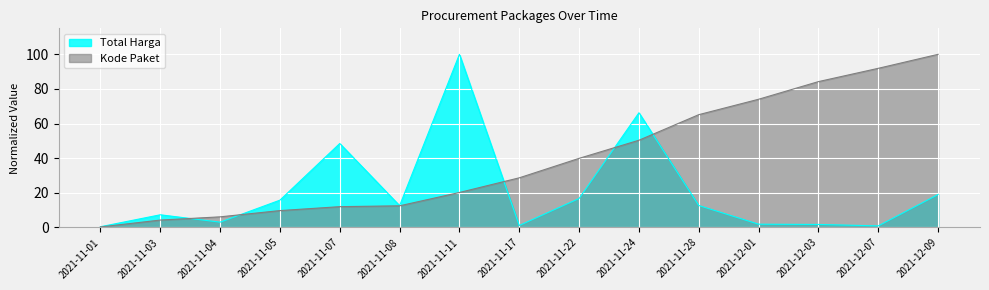

What is the sum of the Kode Paket values at 2021-11-01 and 2021-11-17?

29.0